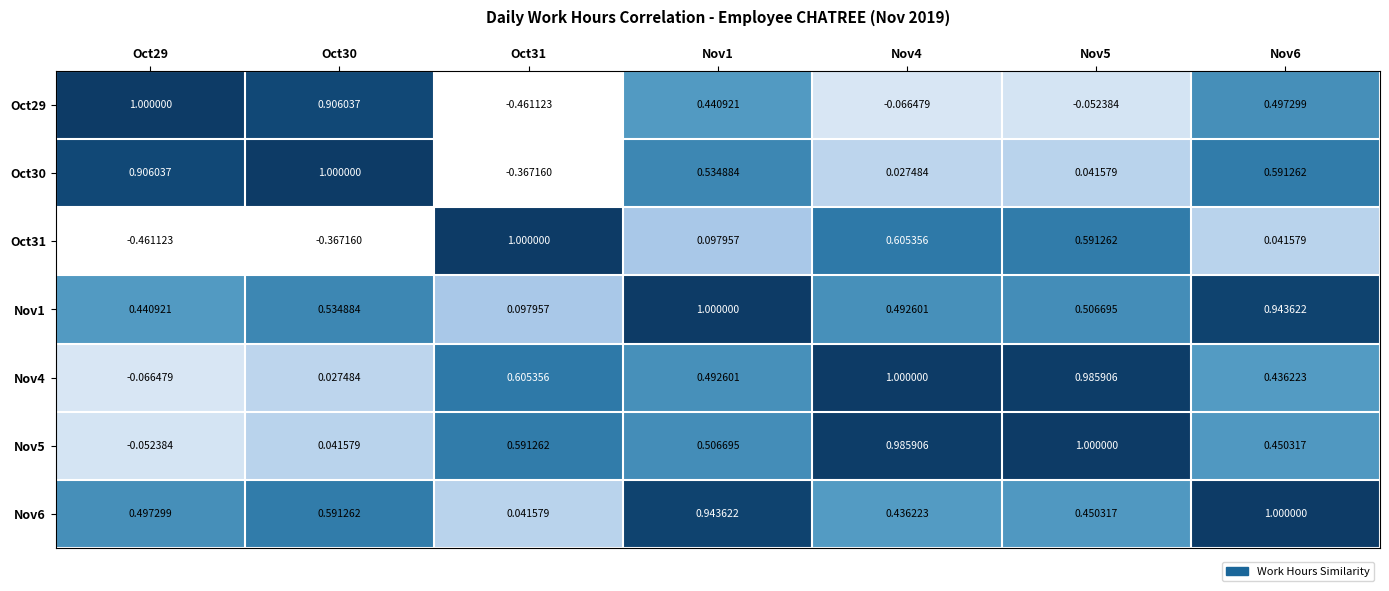

Which category has the lowest value across all series?

Oct31